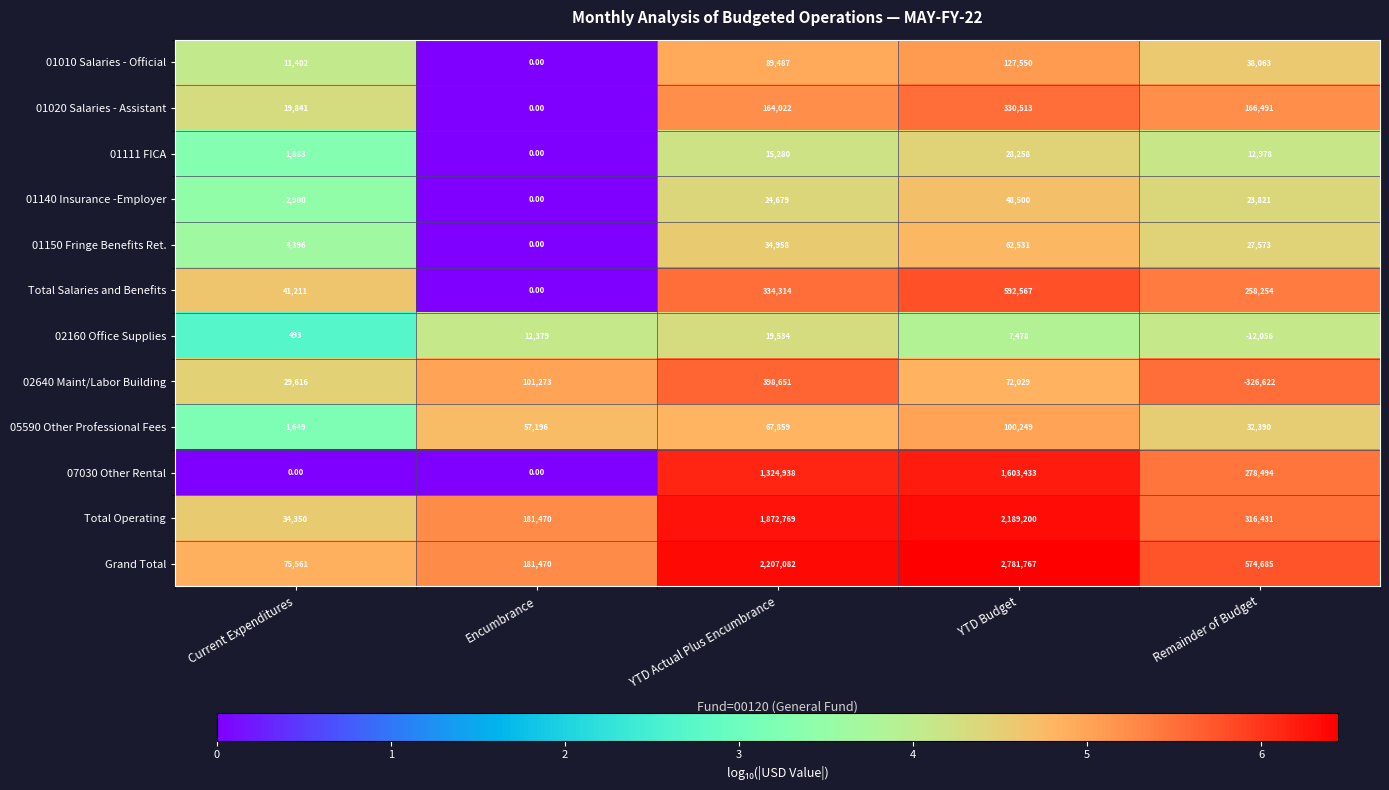

What is the sum of the 02640 Maint/Labor Building values at YTD Budget and YTD Actual Plus Encumbrance?

470680